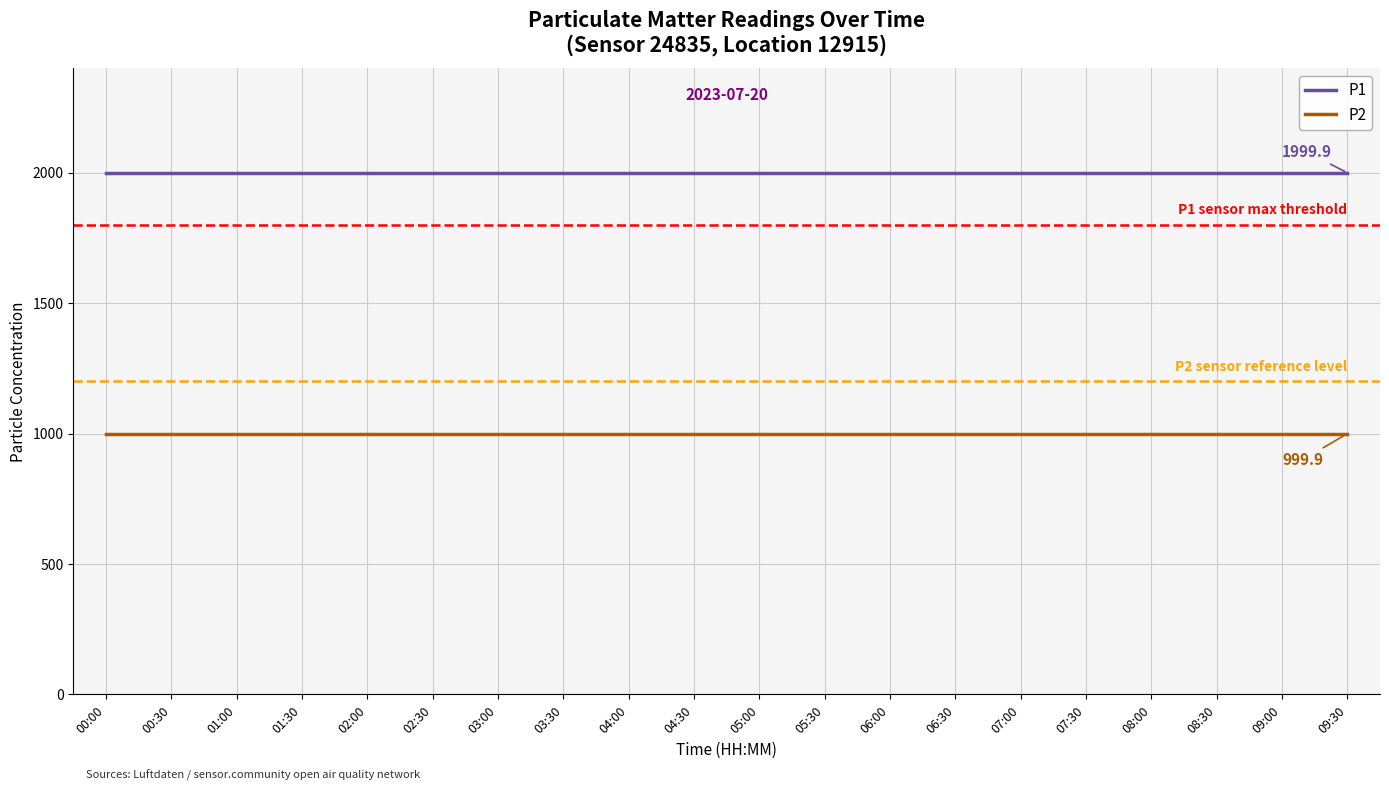

Reading left to right, transcribe all the data shown in this chart.

P1: 1999.9	1999.9	1999.9	1999.9	1999.9	1999.9	1999.9	1999.9	1999.9	1999.9	1999.9	1999.9	1999.9	1999.9	1999.9	1999.9	1999.9	1999.9	1999.9	1999.9
P2: 999.9	999.9	999.9	999.9	999.9	999.9	999.9	999.9	999.9	999.9	999.9	999.9	999.9	999.9	999.9	999.9	999.9	999.9	999.9	999.9